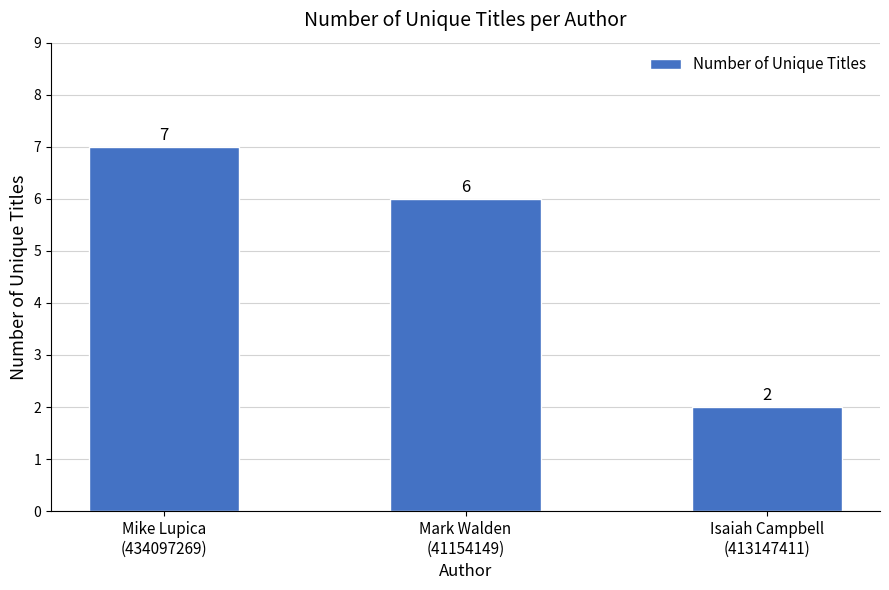

What is the change in value from Mike Lupica
(434097269) to Mark Walden
(41154149)?

-1